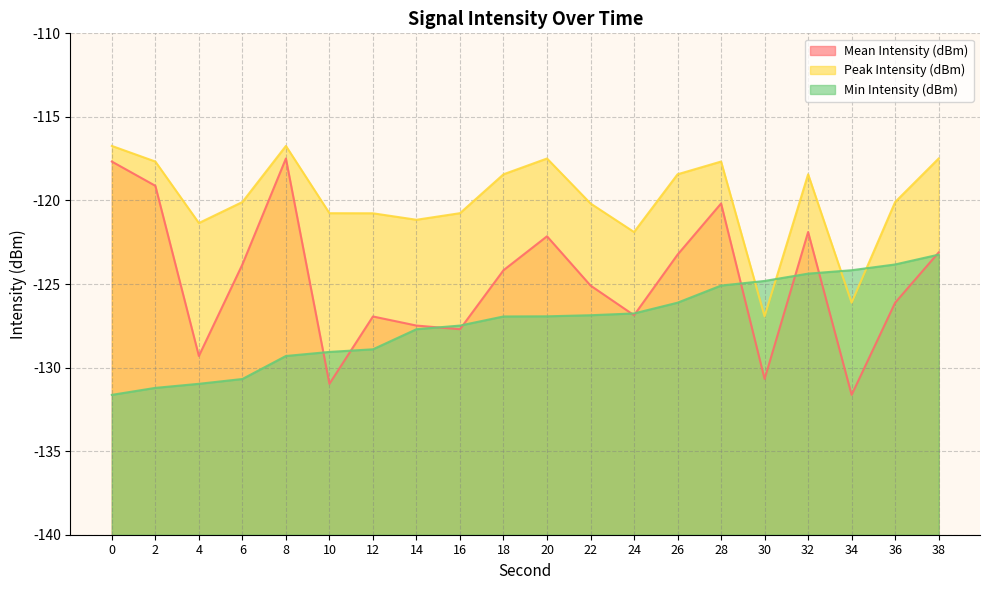

Rank the series at 28 from lowest to highest value.

Min Intensity (dBm), Mean Intensity (dBm), Peak Intensity (dBm)